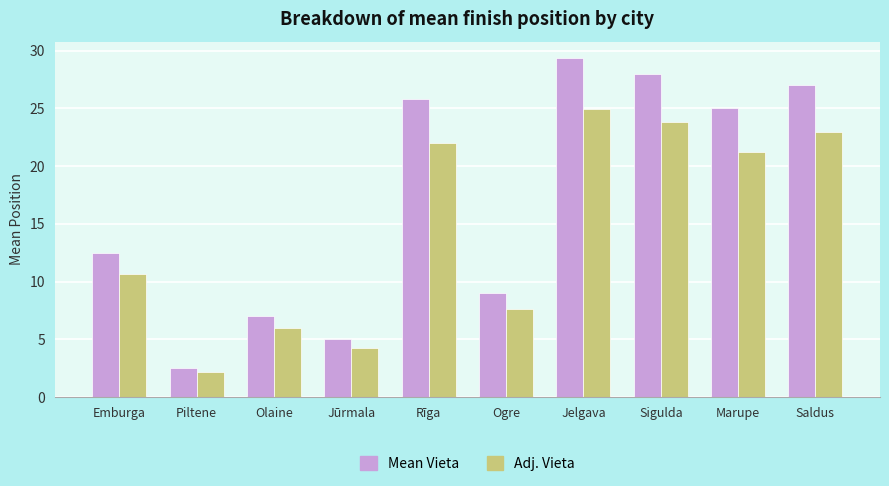

Which category has the highest value across all series?

Jelgava